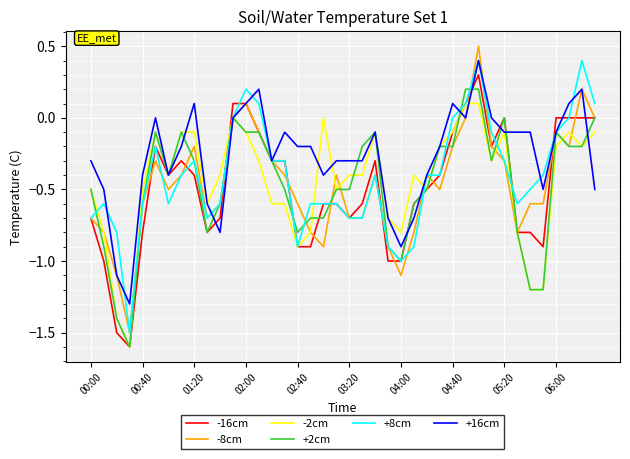

What is the minimum value shown in the chart?

-1.6